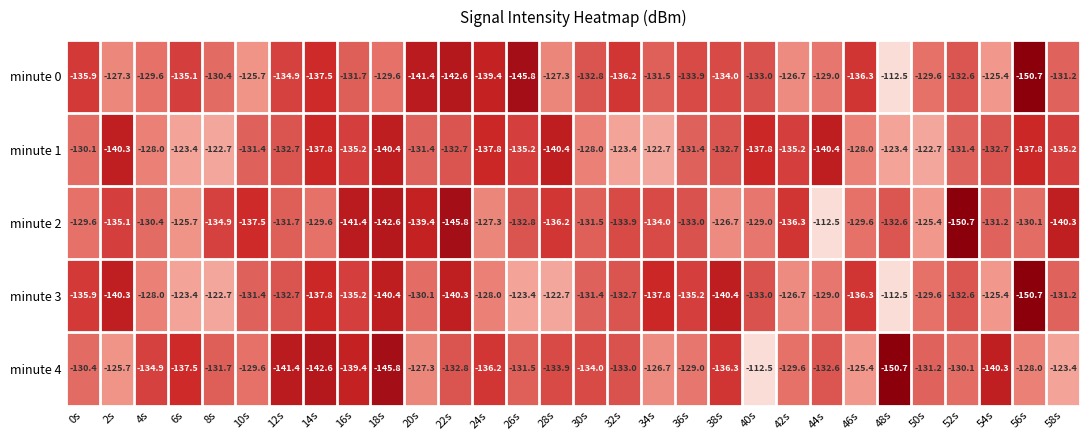

What is the total value across all series at 28s?

-660.5